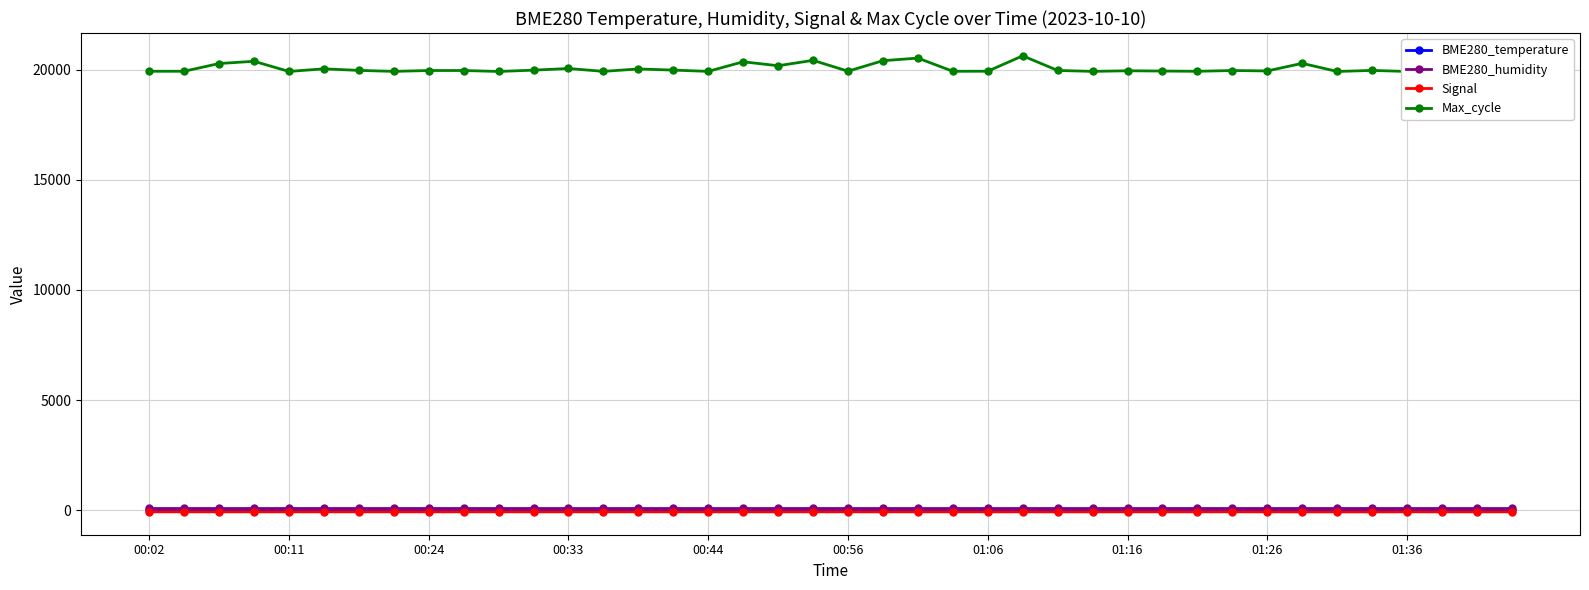

Read the BME280_humidity value at 00:44.

100.0